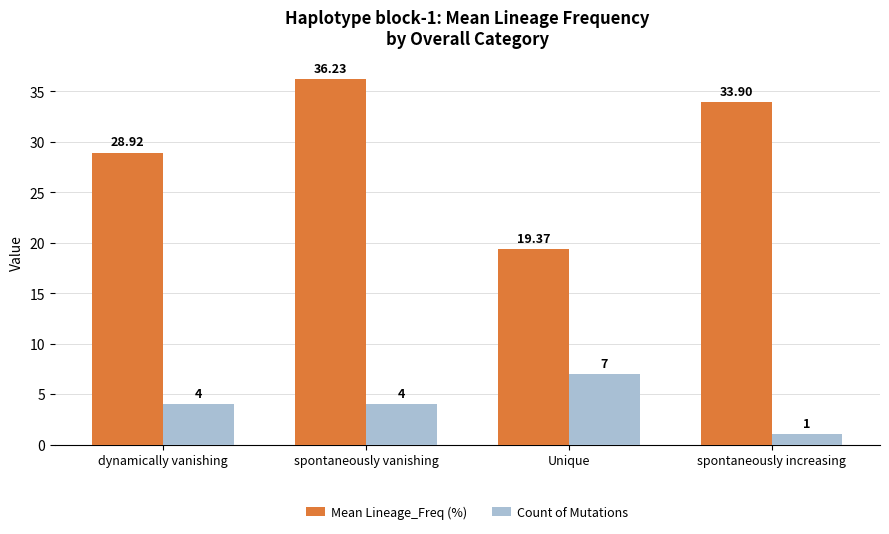

At which label does Count of Mutations reach its minimum?

spontaneously increasing